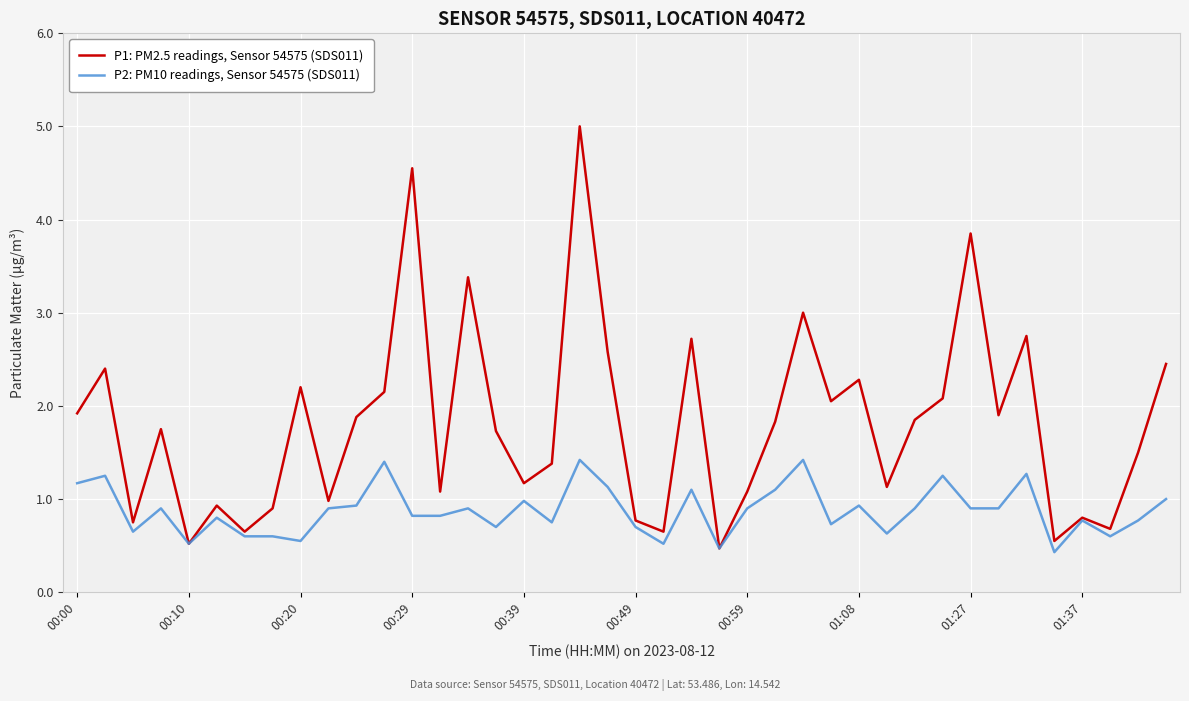

List the series in order of their overall mean, lowest first.

P2: PM10 readings, Sensor 54575 (SDS011), P1: PM2.5 readings, Sensor 54575 (SDS011)